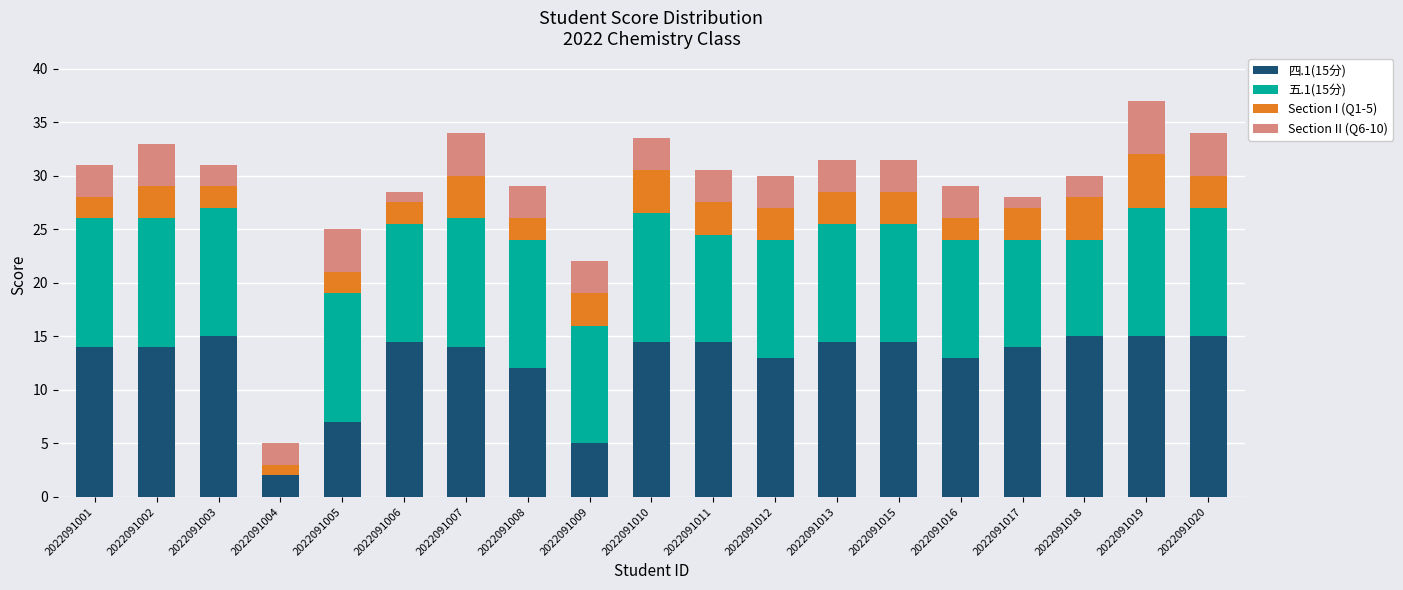

What is the total value across all series at 2022091020?

34.0